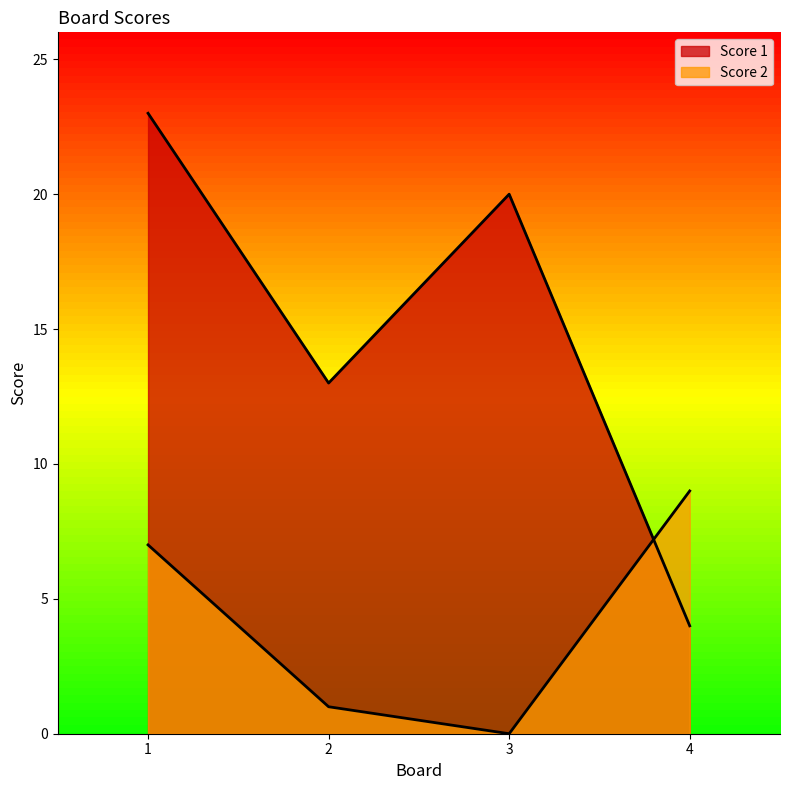

What is the lowest value of the Score 1 series?

4